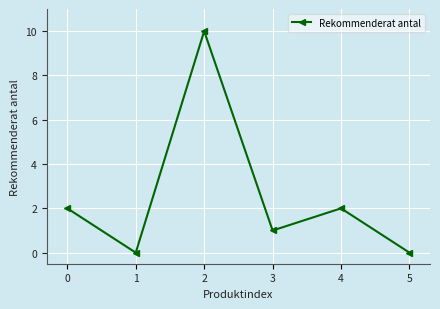

Reading left to right, list all the values displayed in this chart.

0=2	1=0	2=10	3=1	4=2	5=0